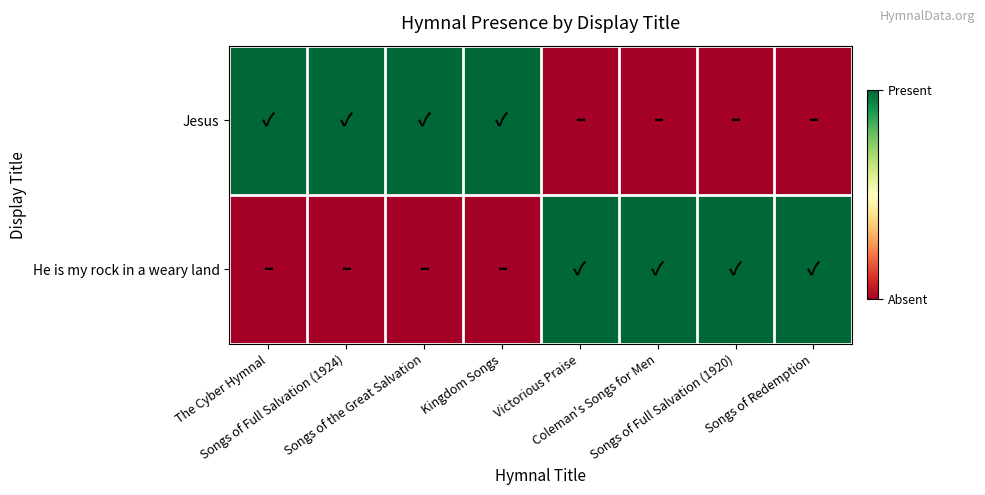

At which category is the sum across all series the highest?

The Cyber Hymnal